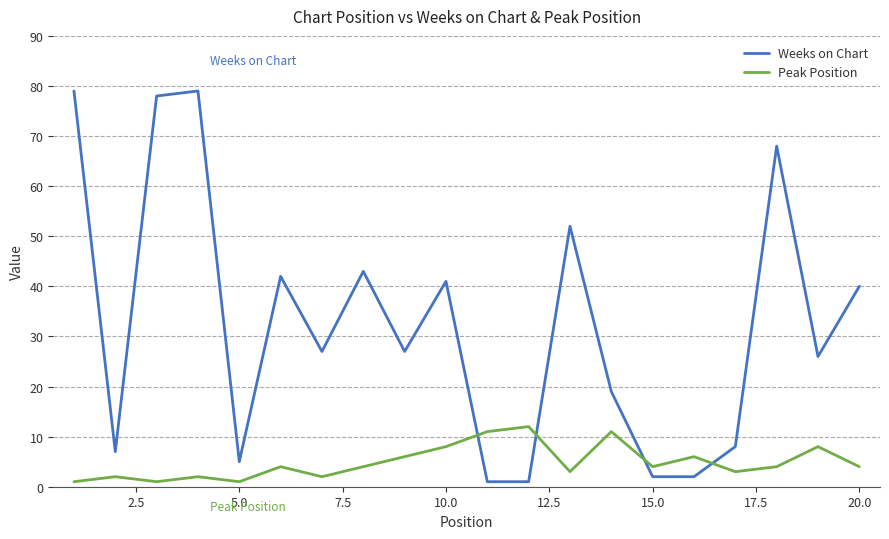

What is the greatest value displayed?

79